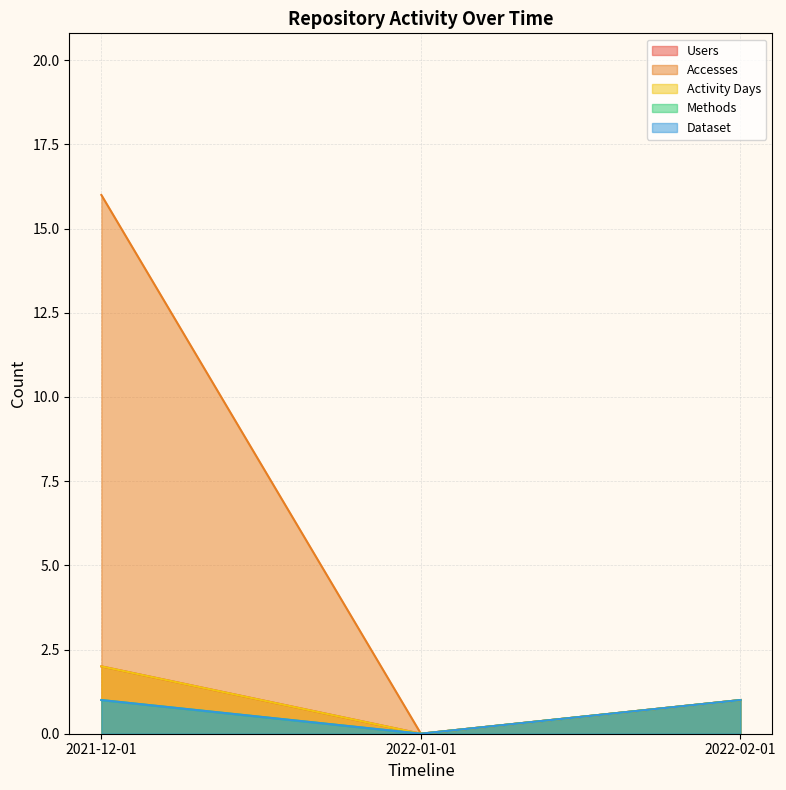

Count the number of data series in this chart.

5